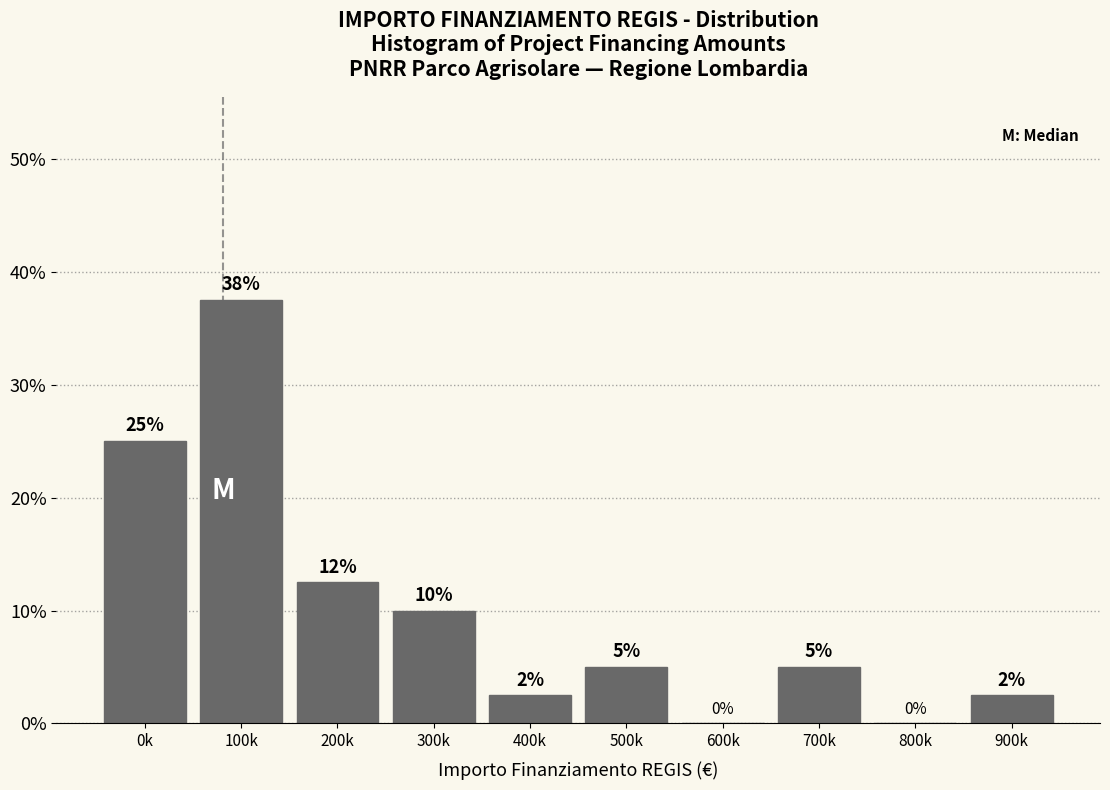

True or false: the data shows 4.4 at 900k.

False